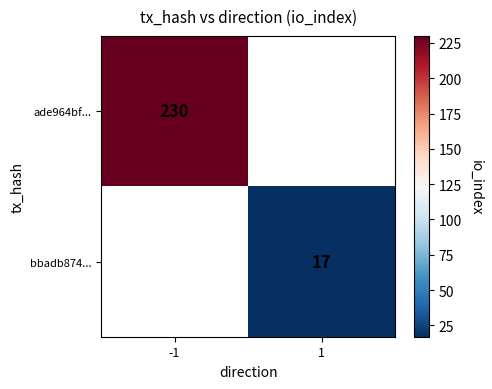

Is it true that ade964bf... equals 155 at -1?

False